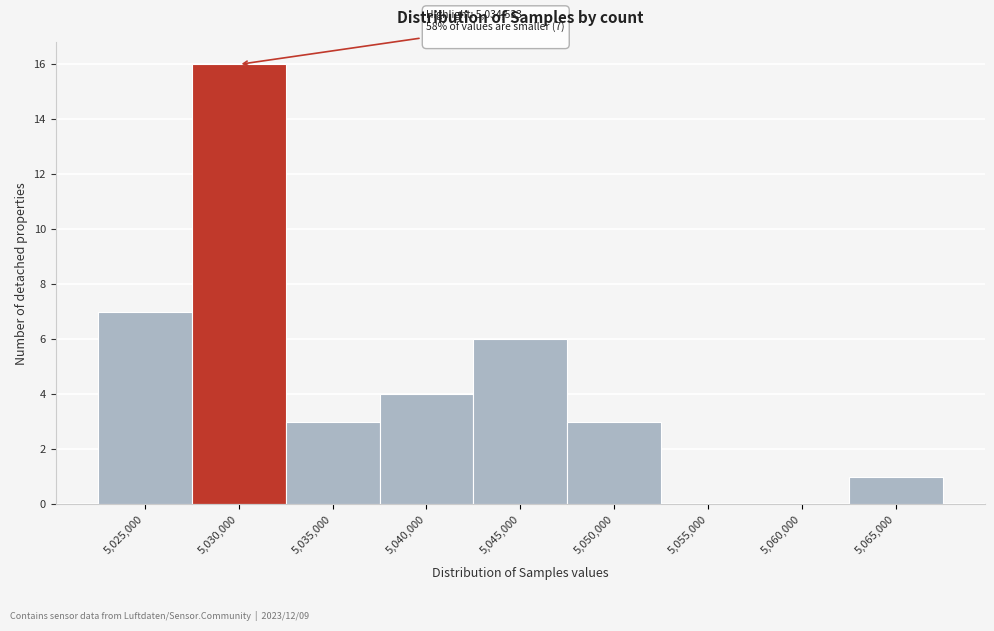

Reading left to right, extract all data points from this chart.

5,025,000=7	5,030,000=16	5,035,000=3	5,040,000=4	5,045,000=6	5,050,000=3	5,055,000=0	5,060,000=0	5,065,000=1